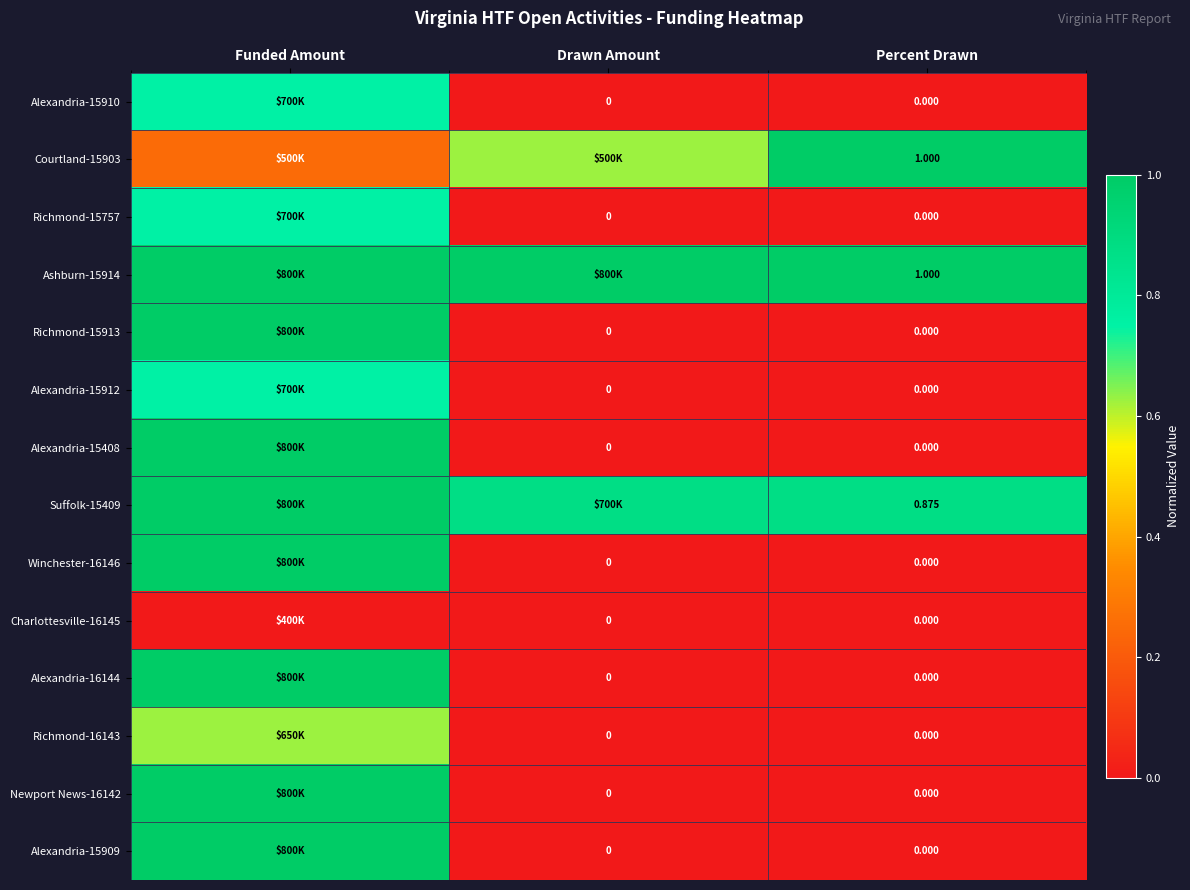

What is the difference between the highest and lowest values at Percent Drawn?

1.0